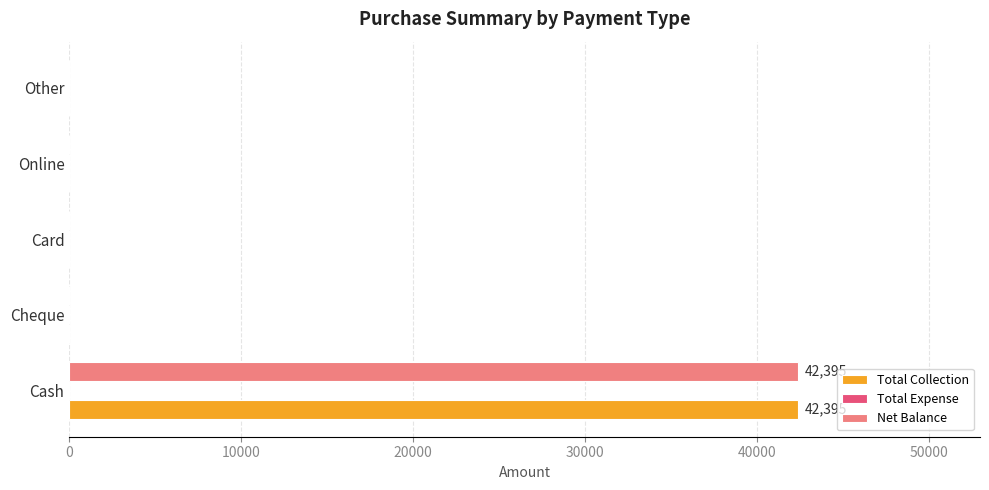

What is the average value of the Total Collection series?

8479